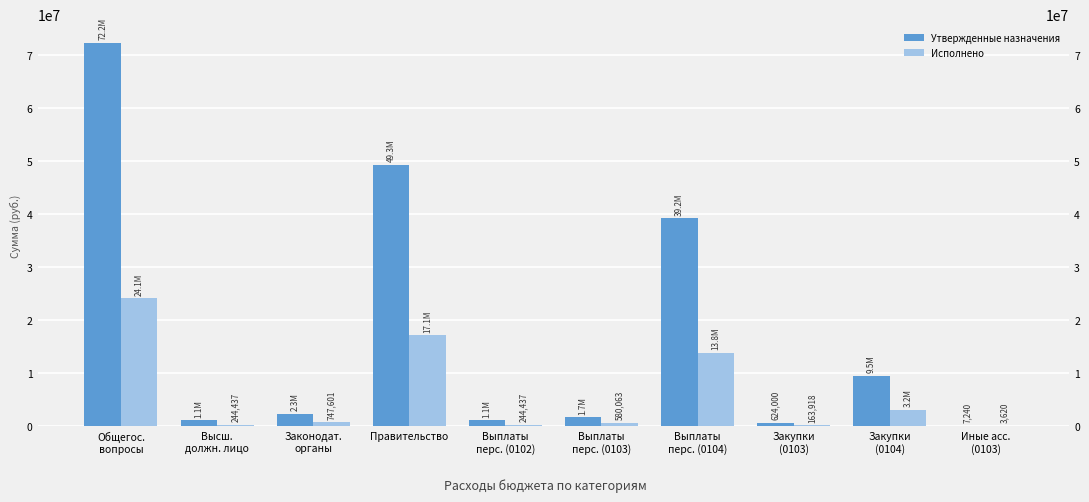

At which label does Исполнено reach its peak?

Общегос.
вопросы